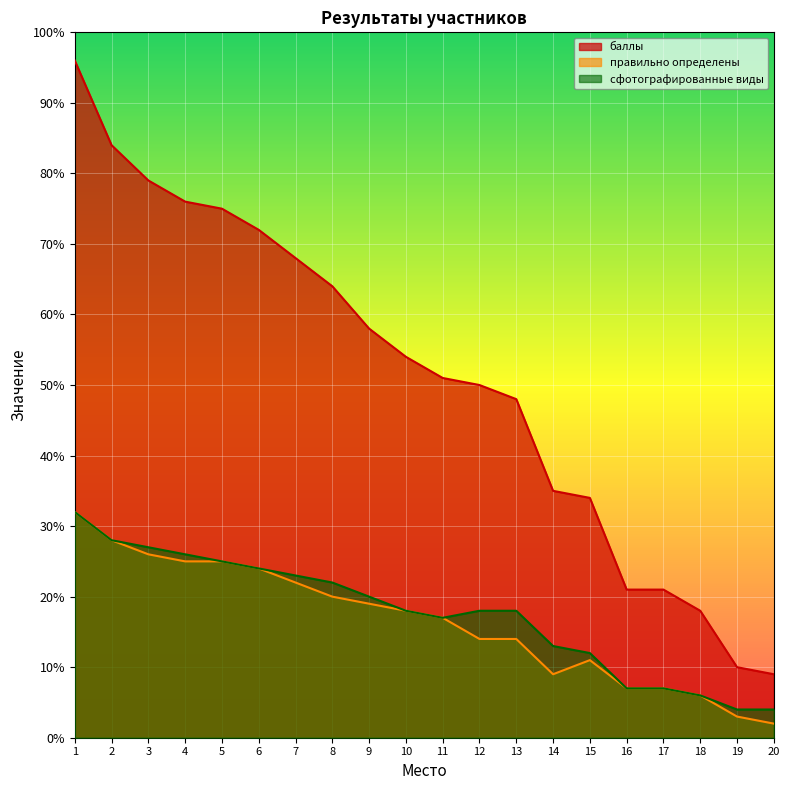

What is the value of the баллы point at the 16th from the left?

21